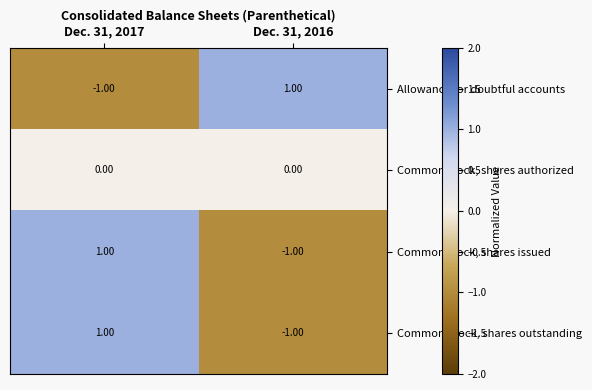

Rank the categories by Common Stock, shares outstanding value from highest to lowest.

Dec. 31, 2017, Dec. 31, 2016